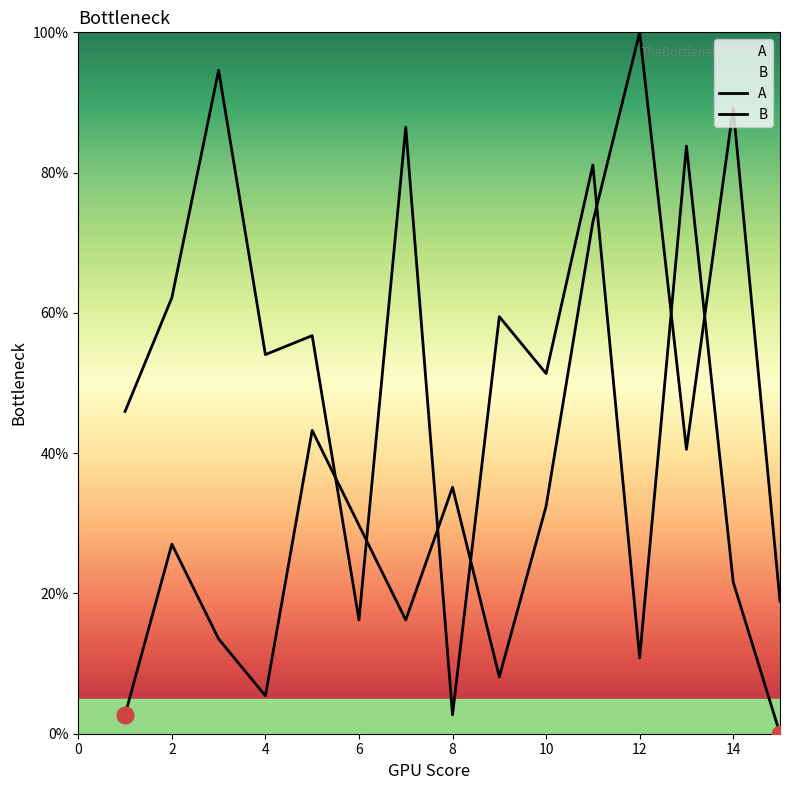

How many series are shown in this chart?

2